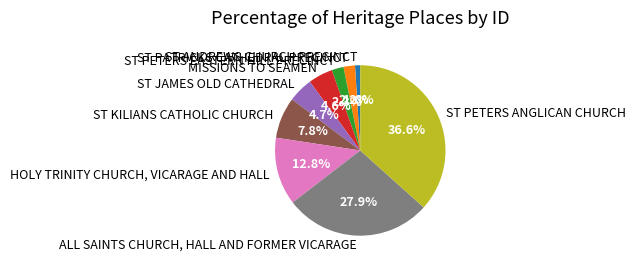

Which slice is the smallest?

ST ANDREWS CHURCH PRECINCT